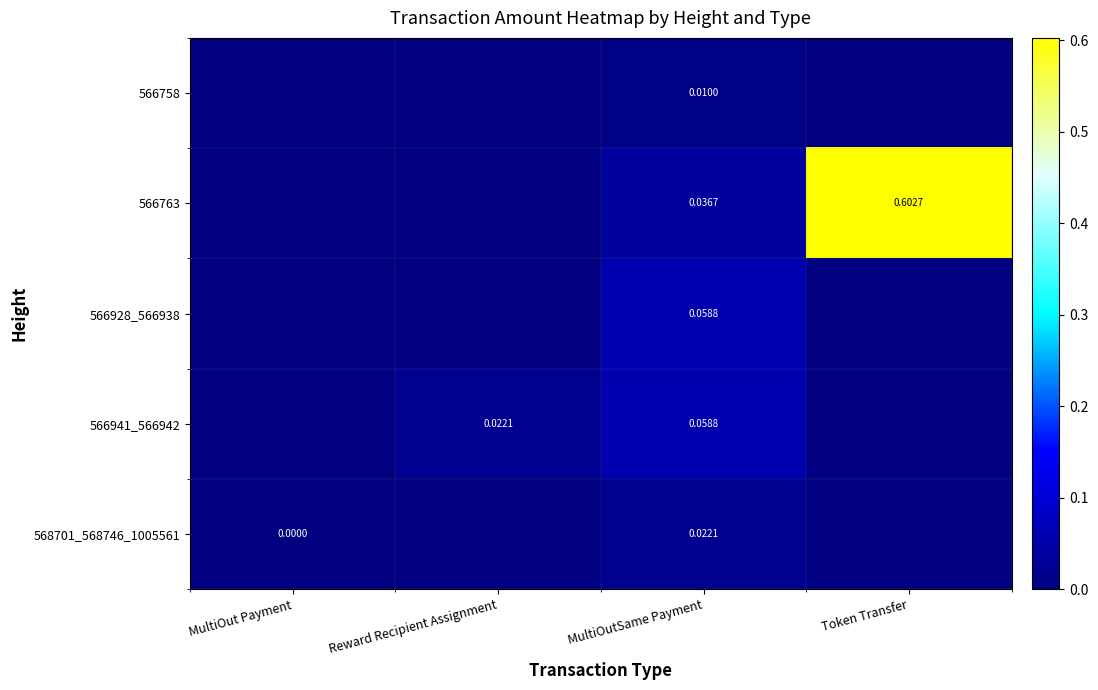

What is the difference between the 566763 values at Token Transfer and Reward Recipient Assignment?

0.6